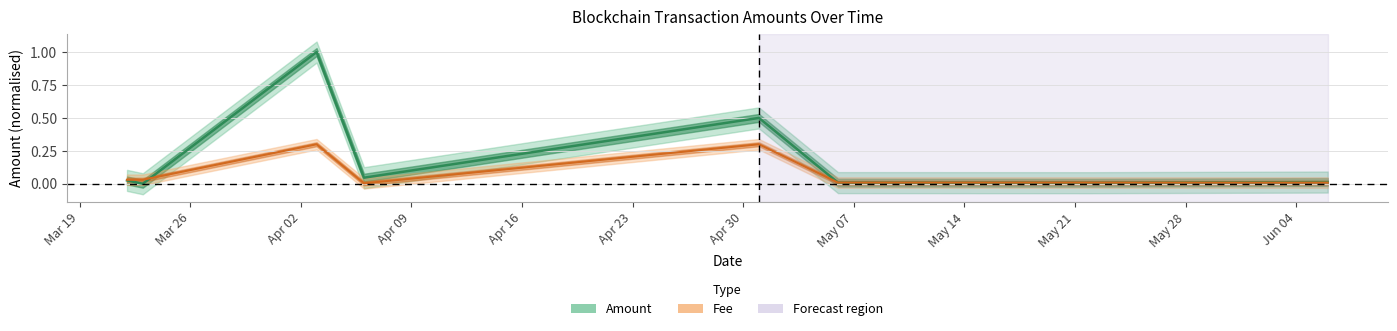

Where is the first local maximum for Amount?

2024-04-03